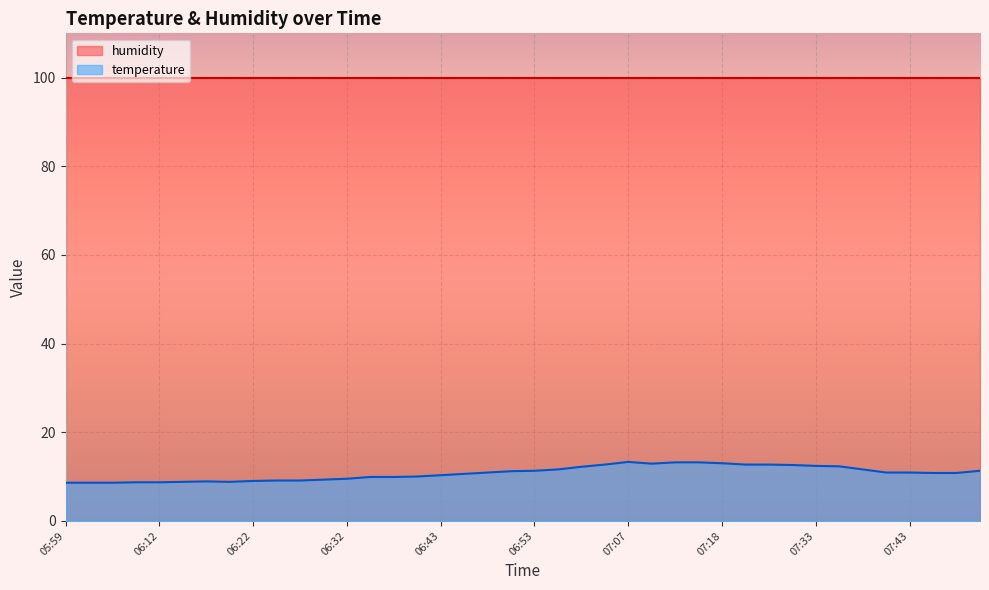

How many data points are above 10?

24